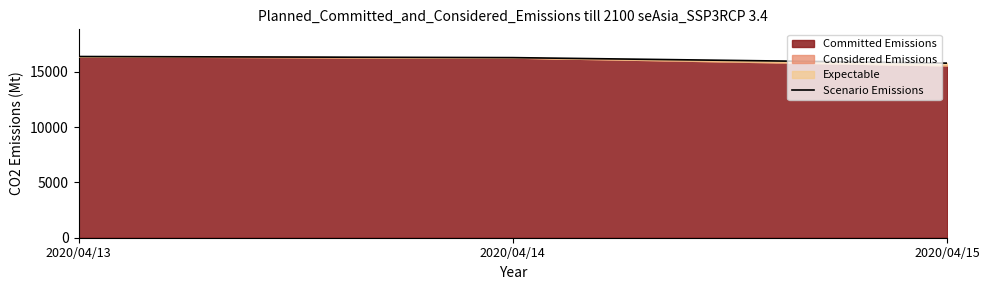

Reading left to right, what are all the values shown in this chart?

16400	16300	15800